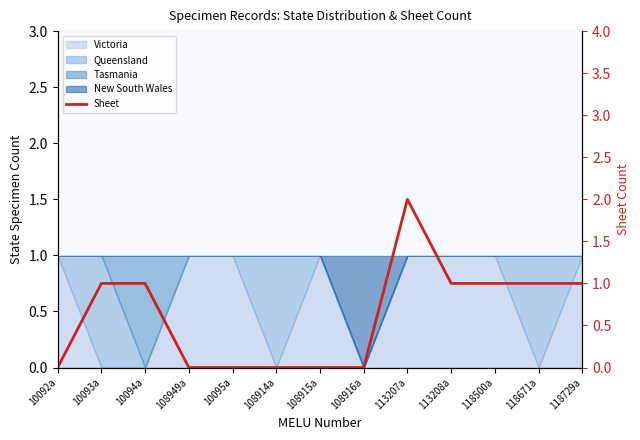

What is the greatest value displayed?

2